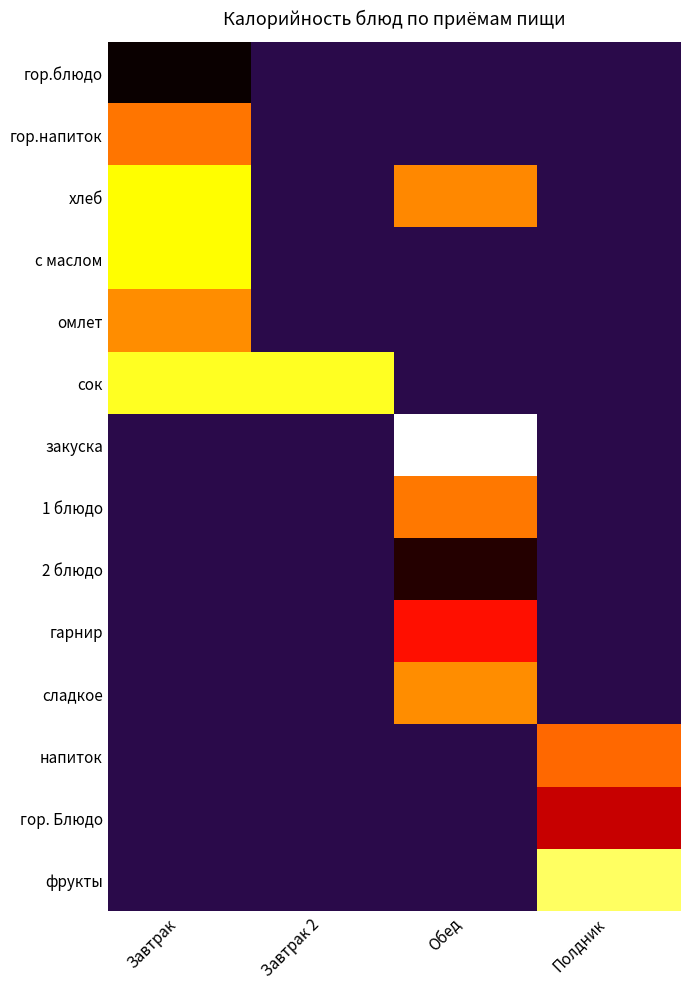

List the labels in order of сладкое value, smallest first.

Завтрак, Завтрак 2, Обед, Полдник